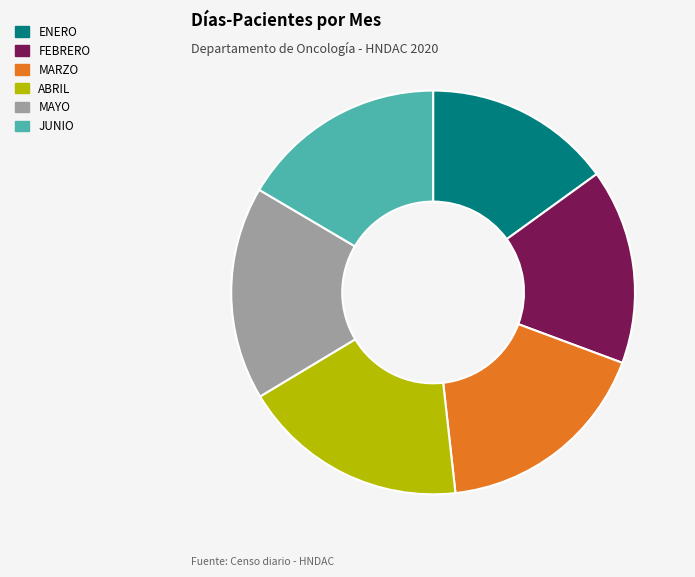

The JUNIO slice represents 17% of the pie. True or false?

True